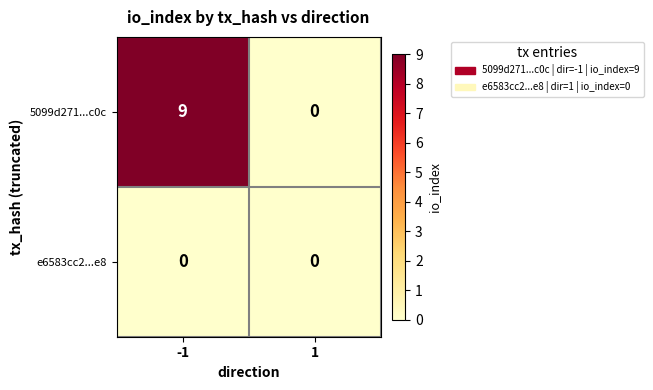

At which category is the sum across all series the highest?

-1